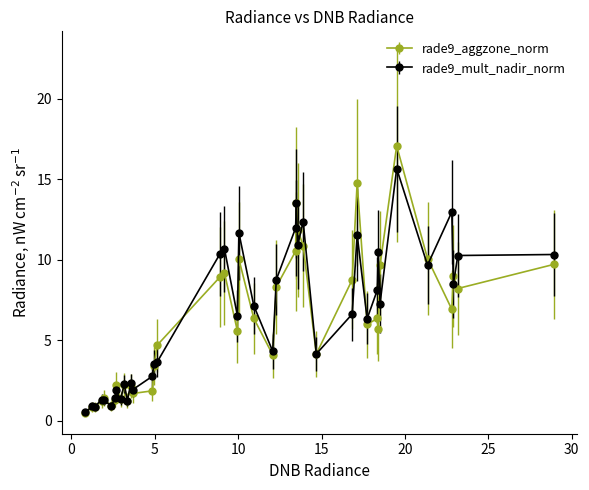

What is the value of the rade9_aggzone_norm point at the 29th from the left?

8.7